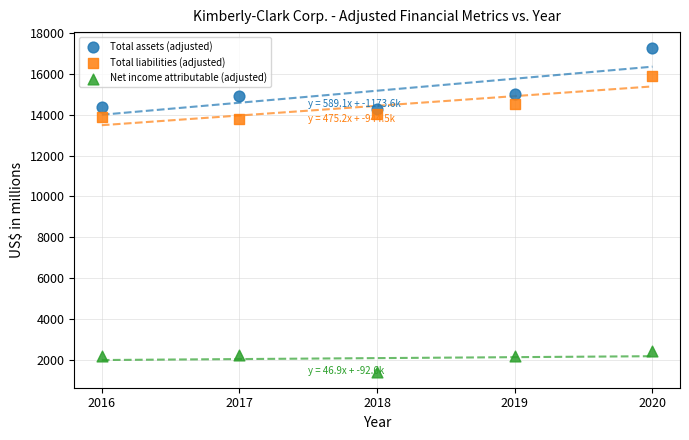

What are all the series names shown in the legend?

Total assets (adjusted), Total liabilities (adjusted), Net income attributable (adjusted)